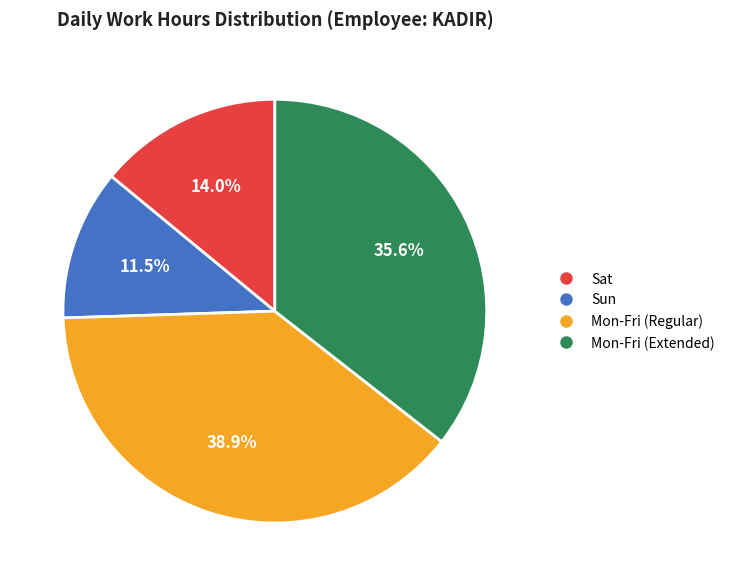

Does any single category account for the majority?

No